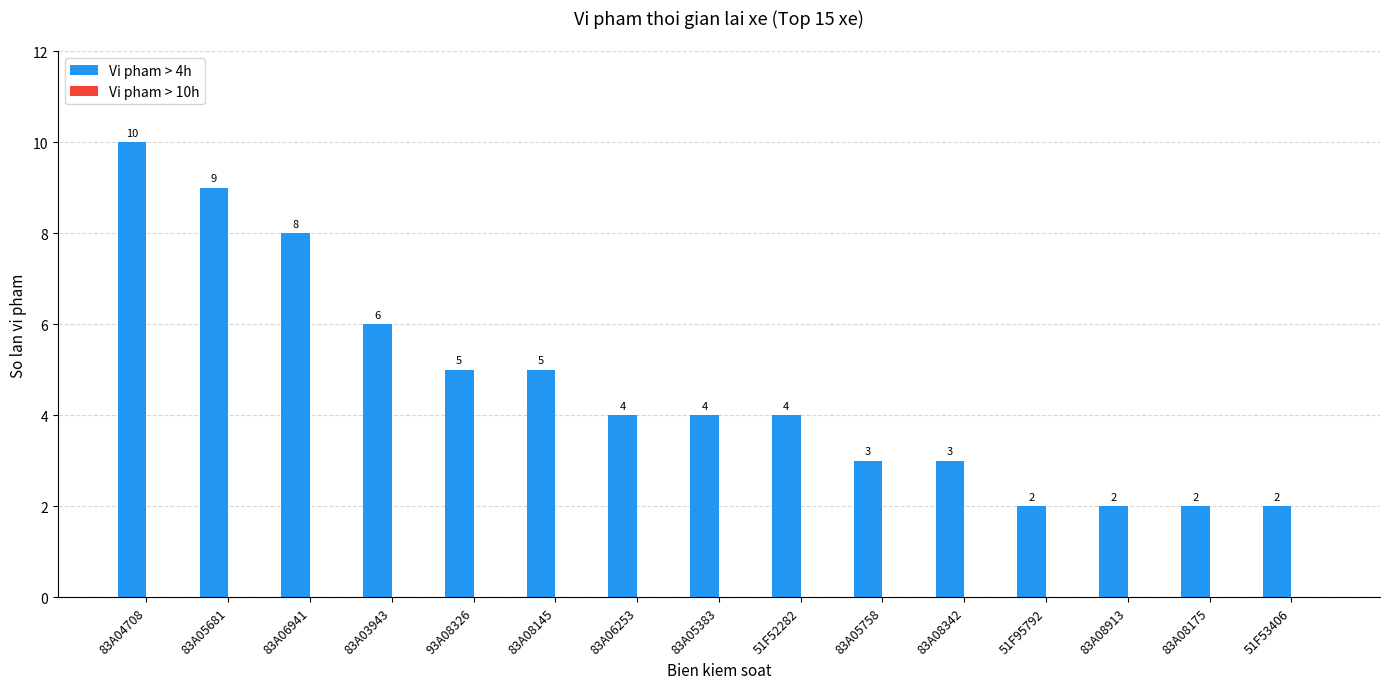

How many values are below 4?

6